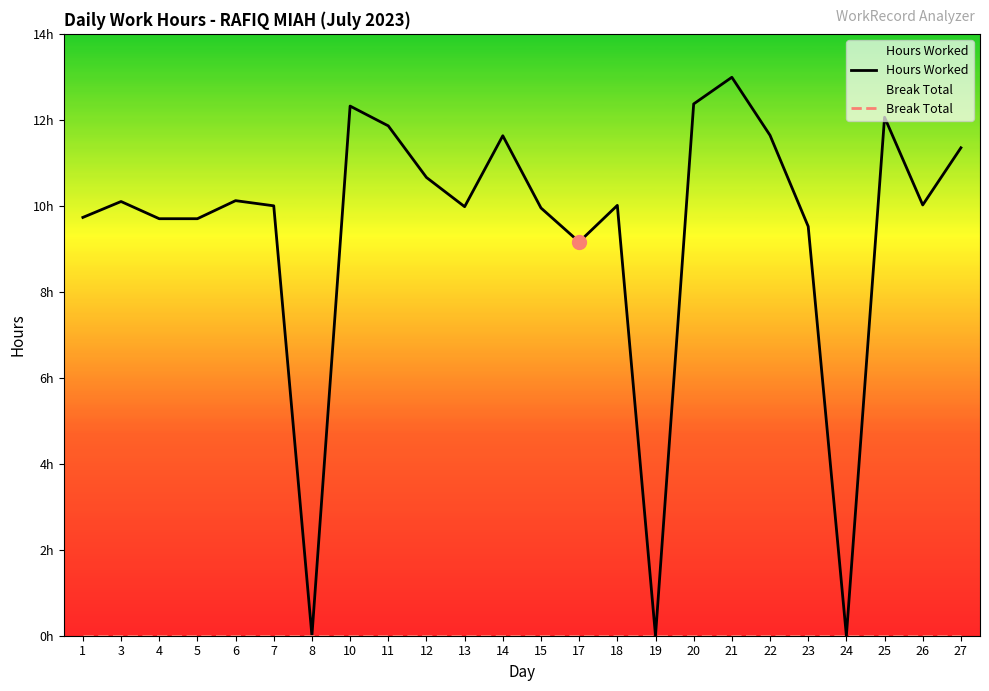

What is the maximum value shown in the chart?

13.0